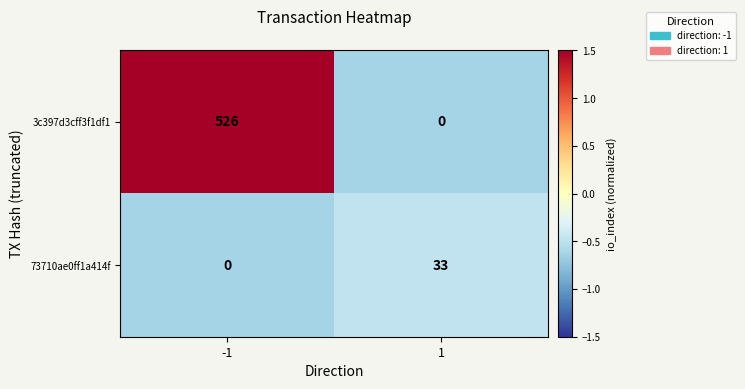

What is the total value across all series at 1?

33